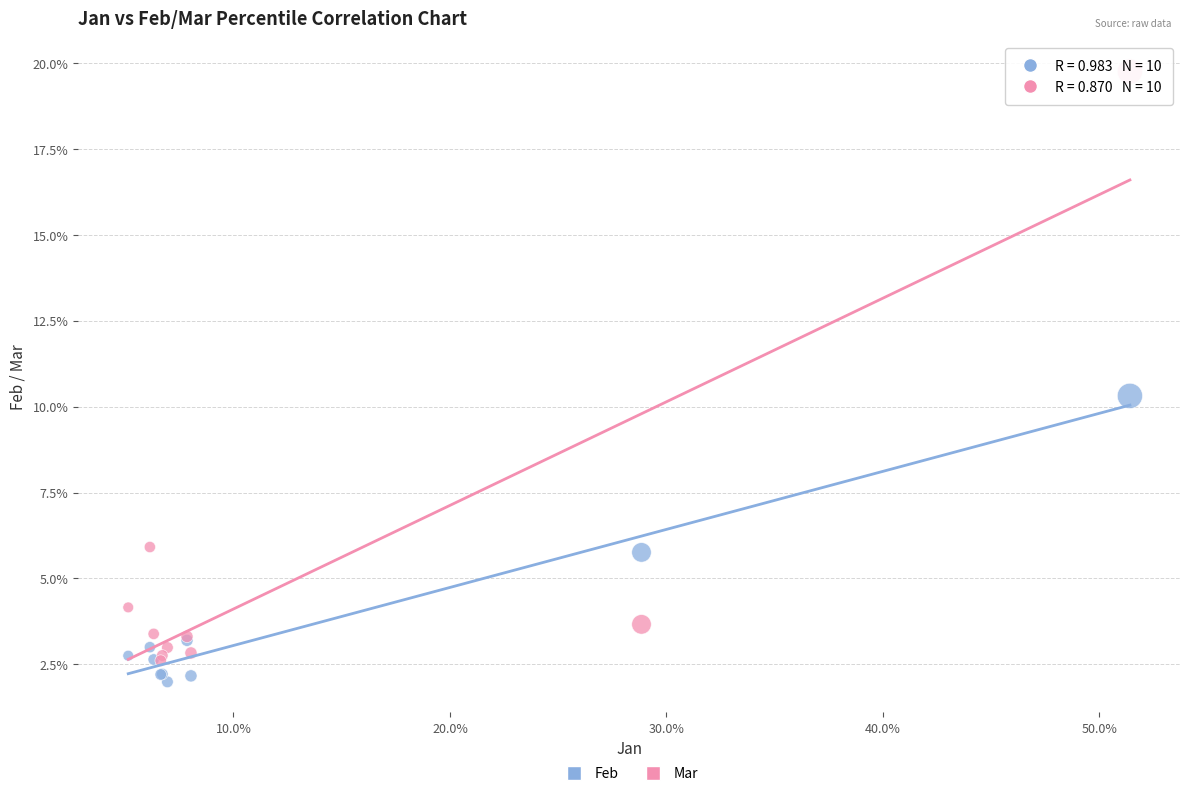

What are all the series names shown in the legend?

Feb, Mar